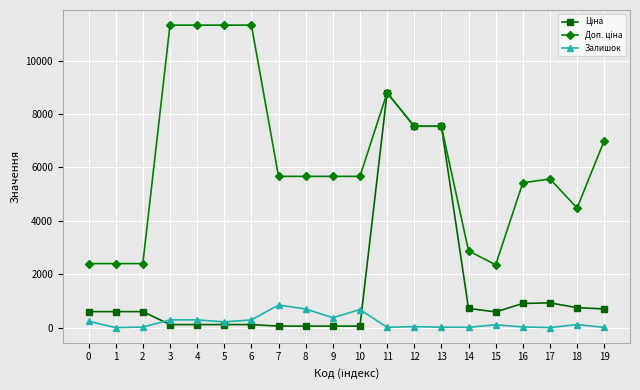

How many categories are shown in the chart?

20